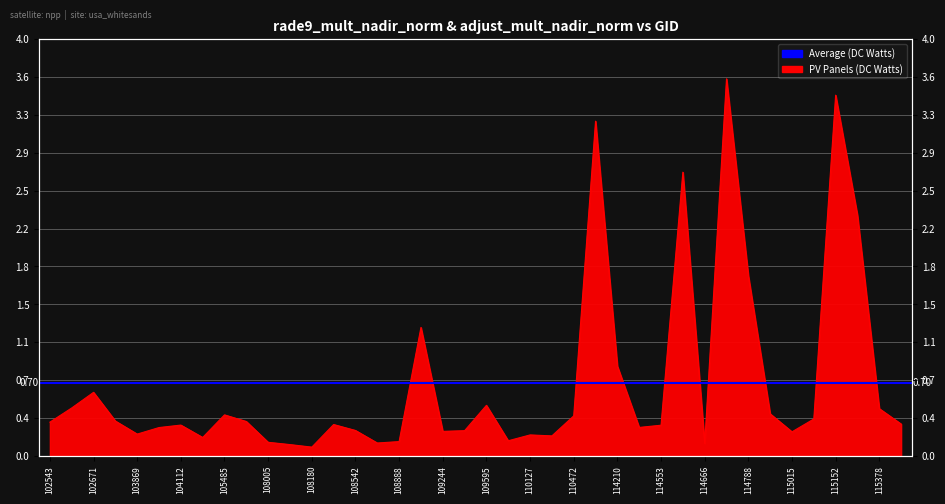

Reading left to right, what are all the values shown in this chart?

102543=0.3	102663=0.5	102671=0.6	103160=0.3	103869=0.2	103877=0.3	104112=0.3	104346=0.2	105485=0.4	107659=0.3	108005=0.1	108015=0.1	108180=0.1	108369=0.3	108542=0.2	108715=0.1	108888=0.1	108899=1.2	109244=0.2	109422=0.2	109595=0.5	109767=0.1	110127=0.2	110299=0.2	110472=0.4	111991=3.2	114210=0.9	114324=0.3	114553=0.3	114560=2.7	114666=0.1	114674=3.6	114788=1.7	114901=0.4	115015=0.2	115145=0.4	115152=3.5	115265=2.3	115378=0.5	115500=0.3